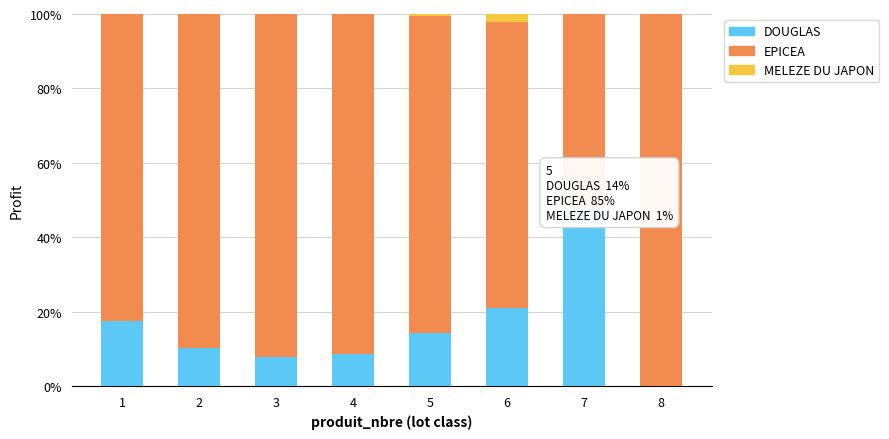

What is the sum of all DOUGLAS values?

127.6